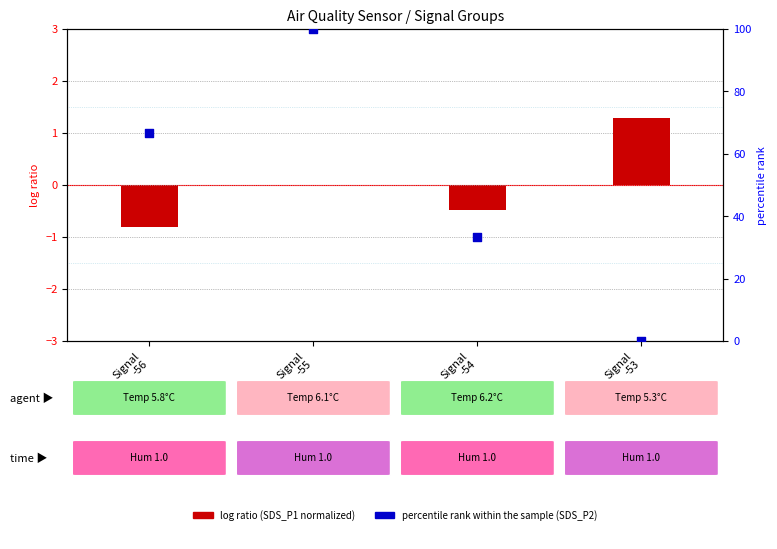

Which series reaches the minimum Y coordinate?

log ratio